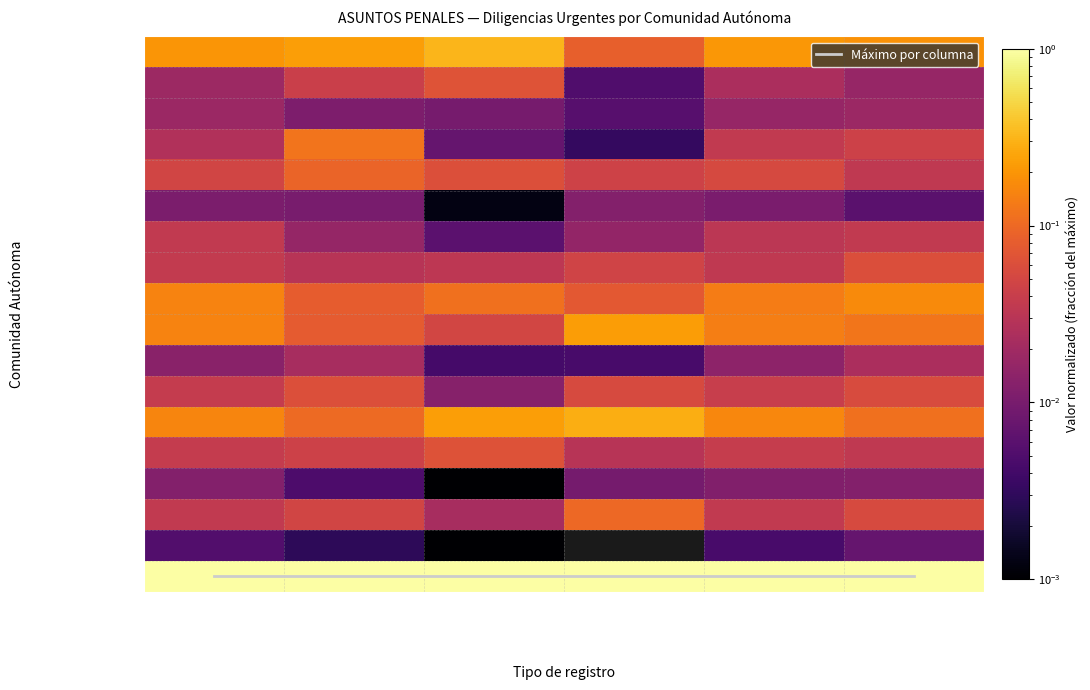

How many categories are shown in the chart?

6